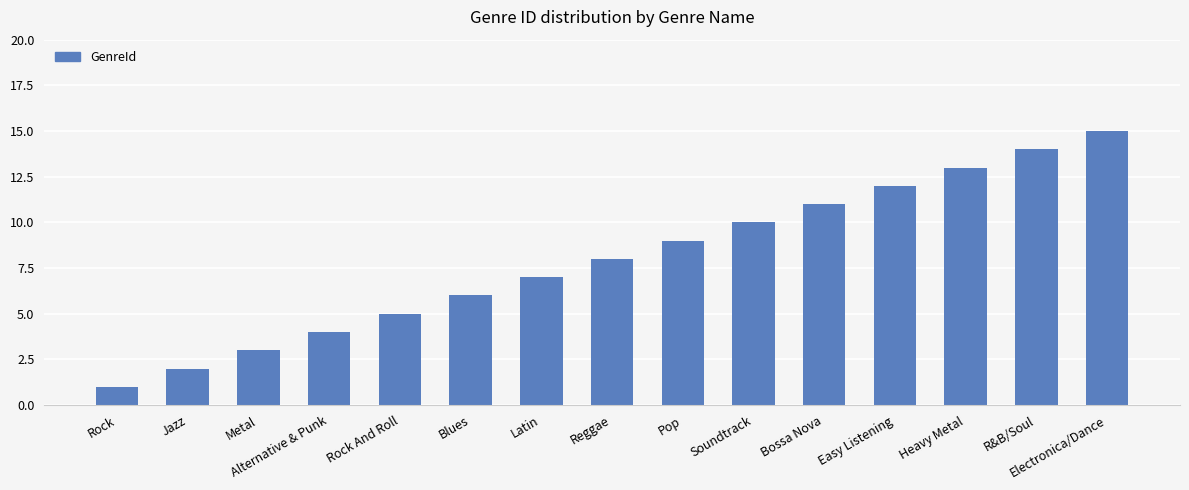

What is the difference between the values at R&B/Soul and Heavy Metal?

1